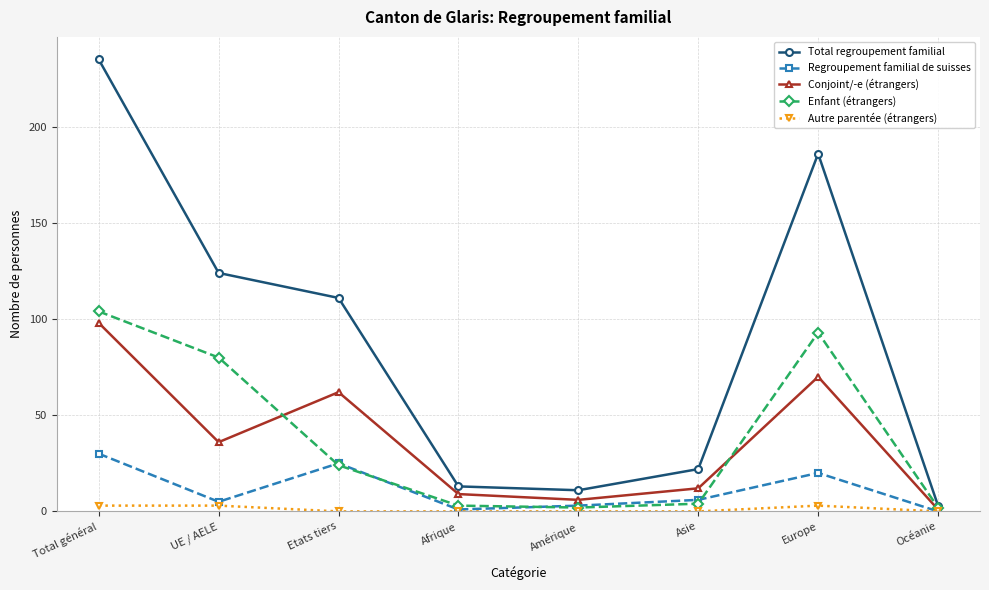

Where is Total regroupement familial nearest to the value 119?

UE / AELE